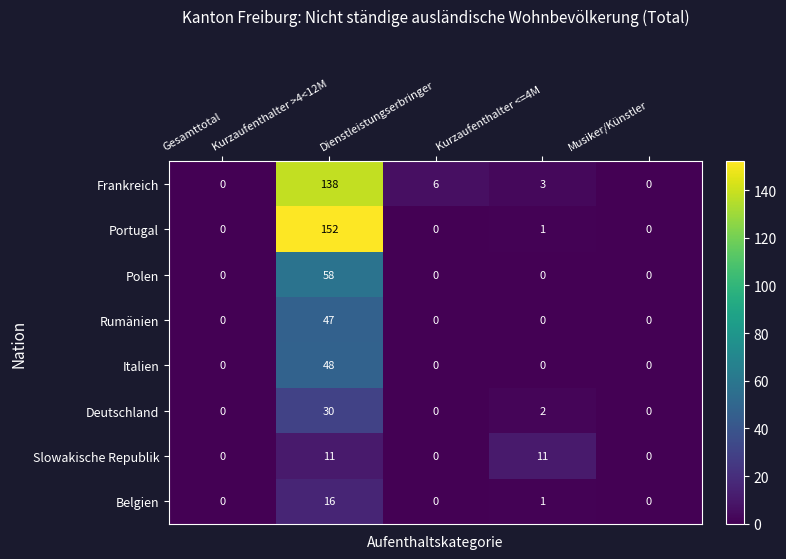

Which series has the widest spread of values?

Portugal